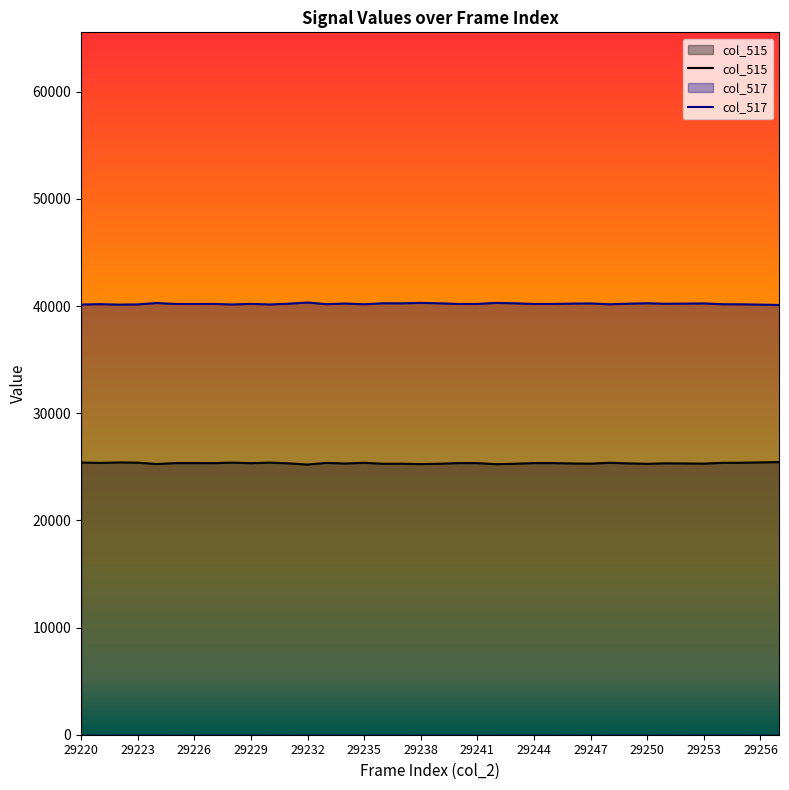

Which category has the lowest value across all series?

29232